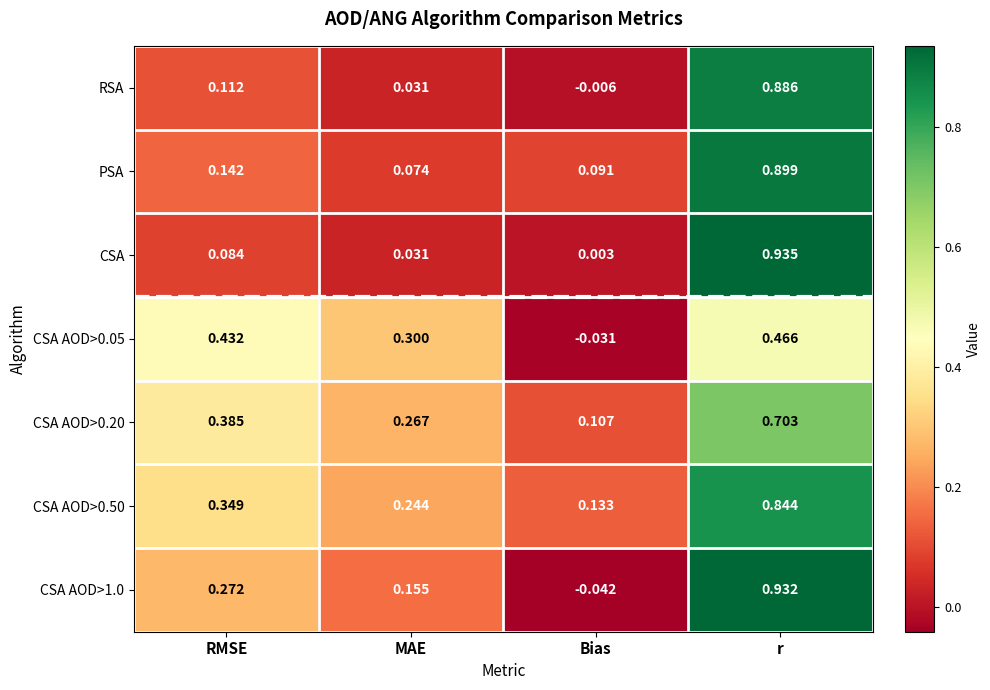

At how many categories does at least one series exceed 0?

4